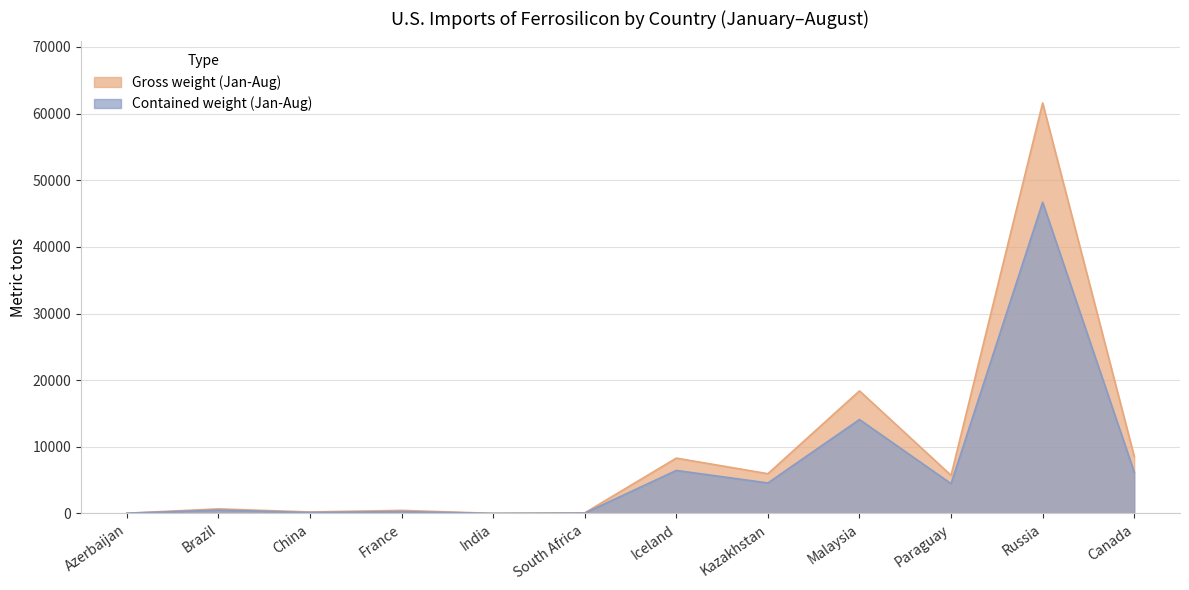

List the labels in order of Gross weight (Jan-Aug) value, smallest first.

India, Azerbaijan, South Africa, China, France, Brazil, Paraguay, Kazakhstan, Iceland, Canada, Malaysia, Russia